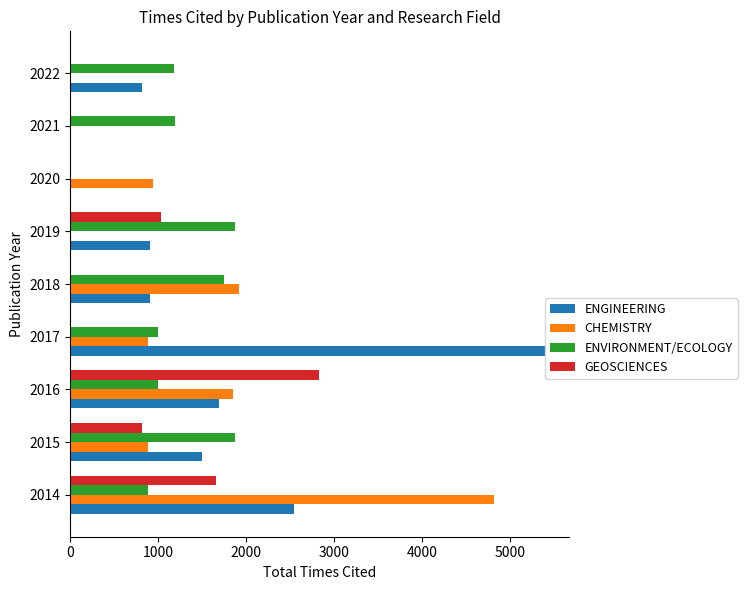

What is the average value of the CHEMISTRY series?

1255